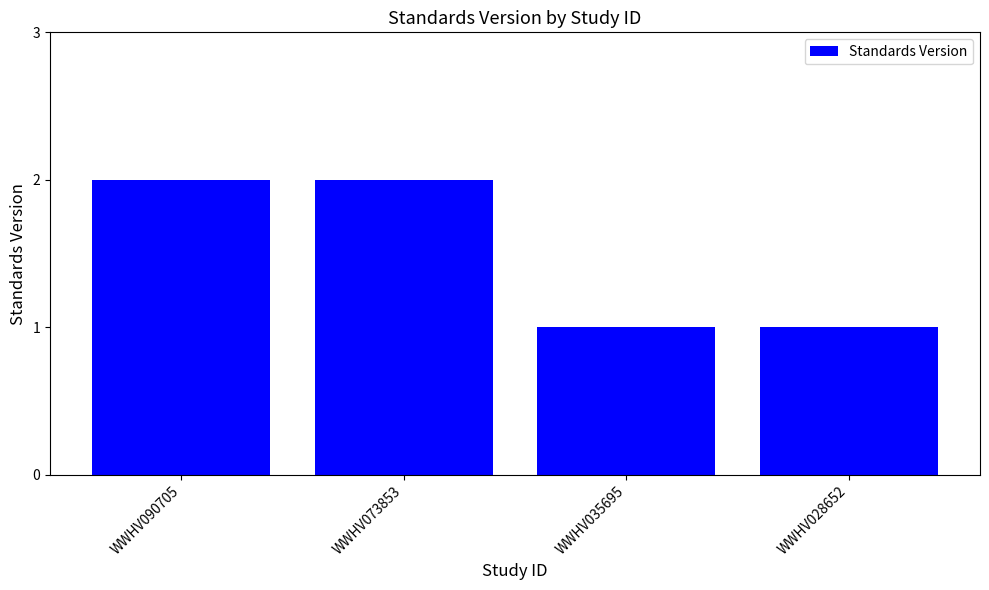

What is the sum of the values at WWHV073853 and WWHV035695?

3